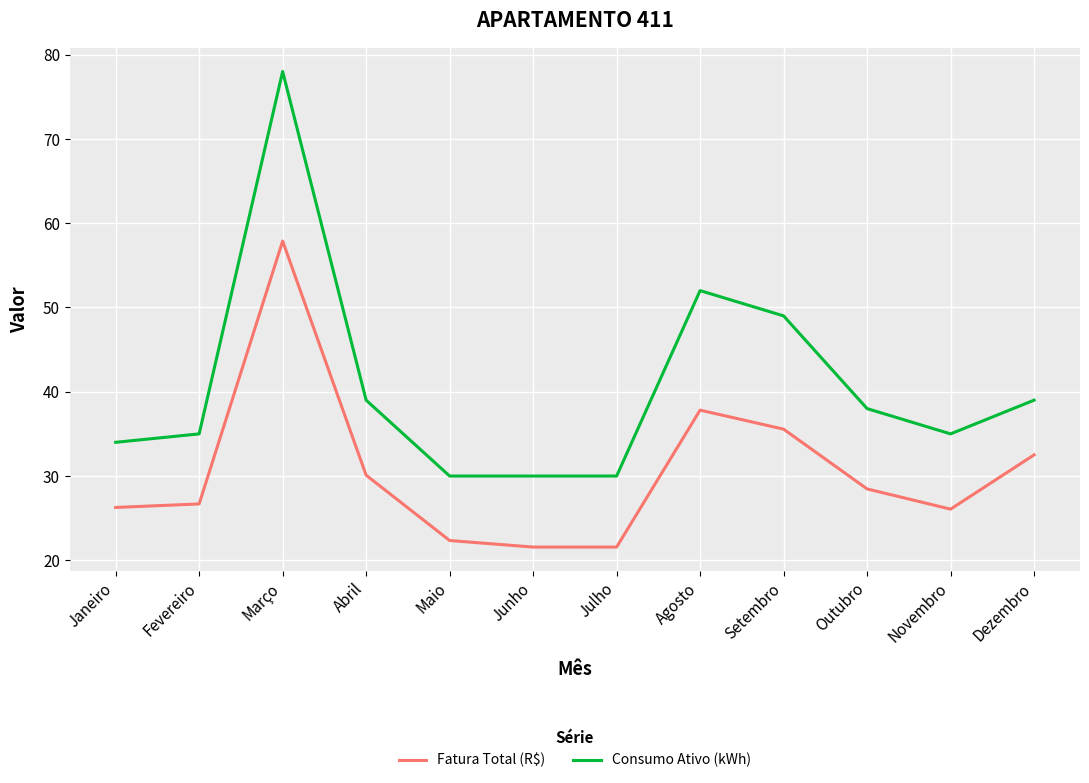

At Março, list the series in order from smallest to largest.

Fatura Total (R$), Consumo Ativo (kWh)